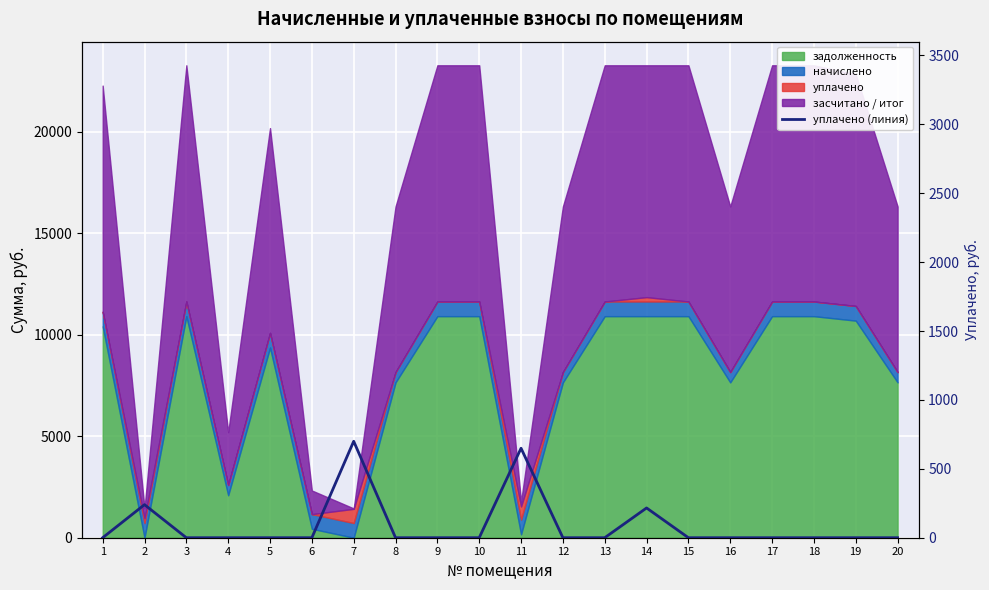

List the labels in order of value, largest first.

7, 11, 2, 14, 1, 3, 4, 5, 6, 8, 9, 10, 12, 13, 15, 16, 17, 18, 19, 20